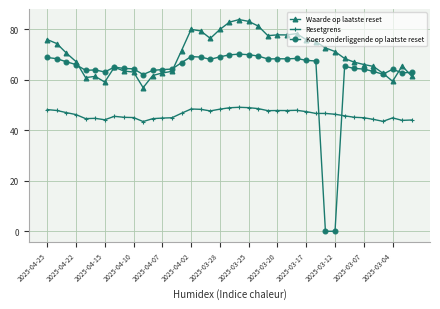

Does the chart have visible grid lines?

Yes